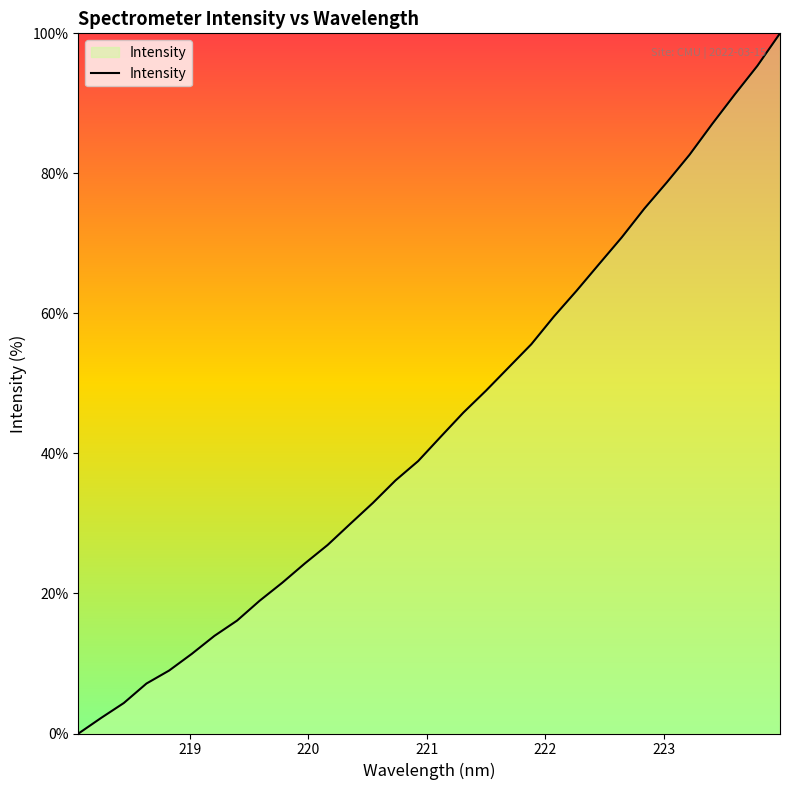

What is the greatest value displayed?

100.0